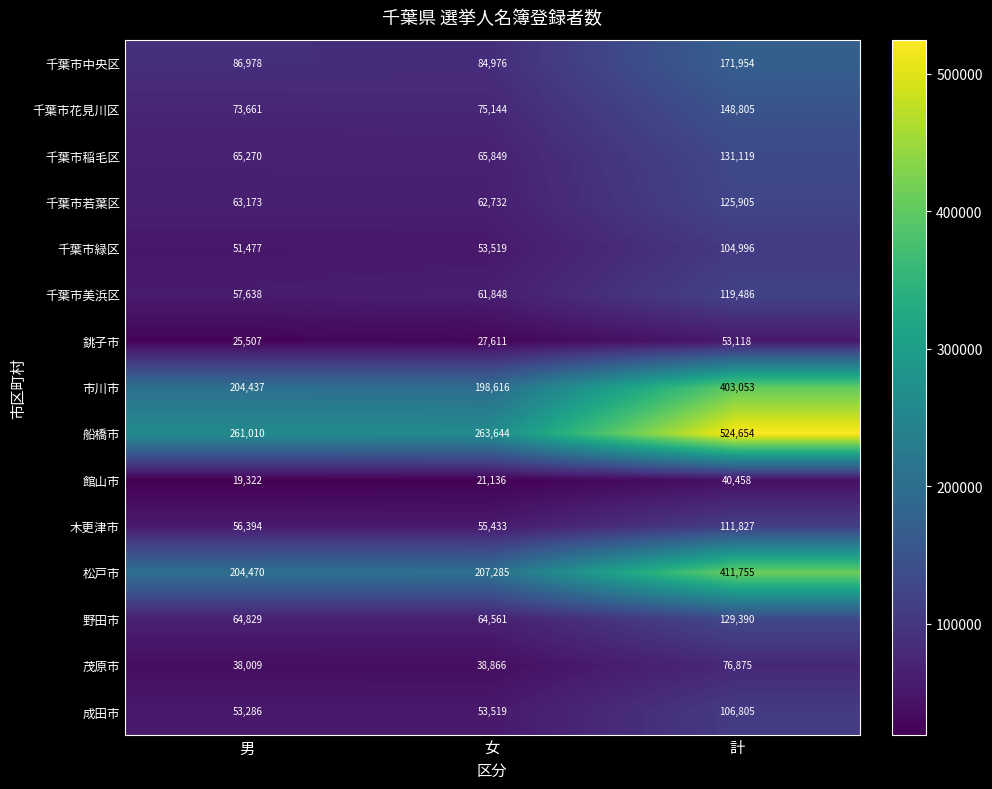

Which series has the largest range (max minus min)?

船橋市